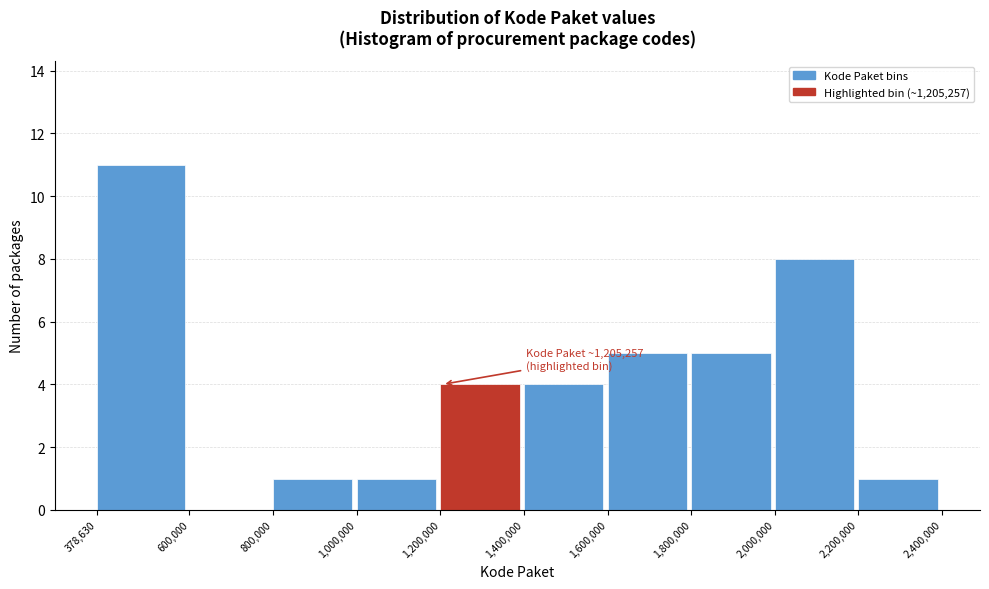

Over which range of the x-axis is the bar tallest?

378,630 to 600,000